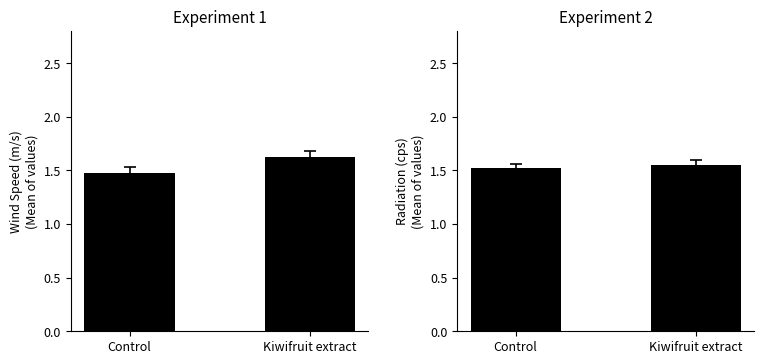

How many bars are there in each group?

2